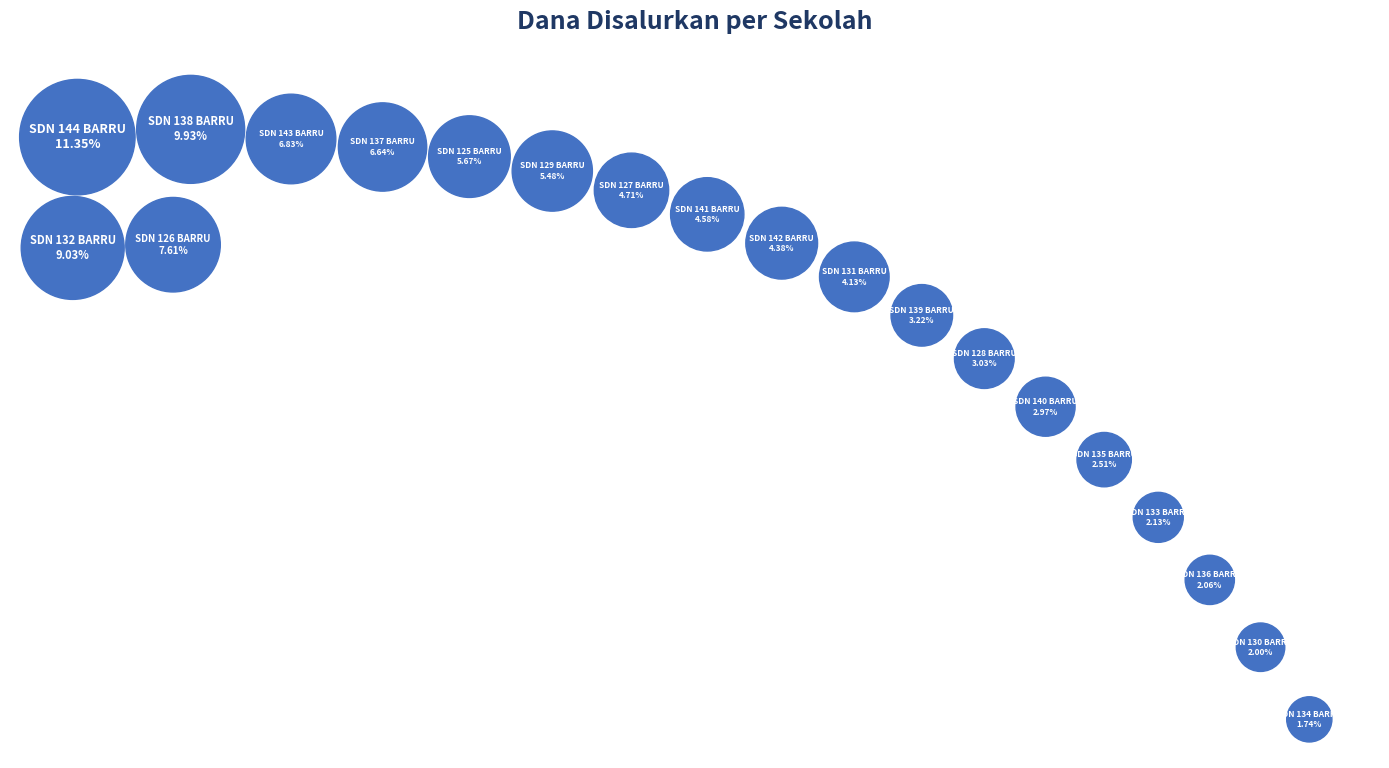

Does UPTD SD NEGERI 129 BARRU represent more than half of the total?

No